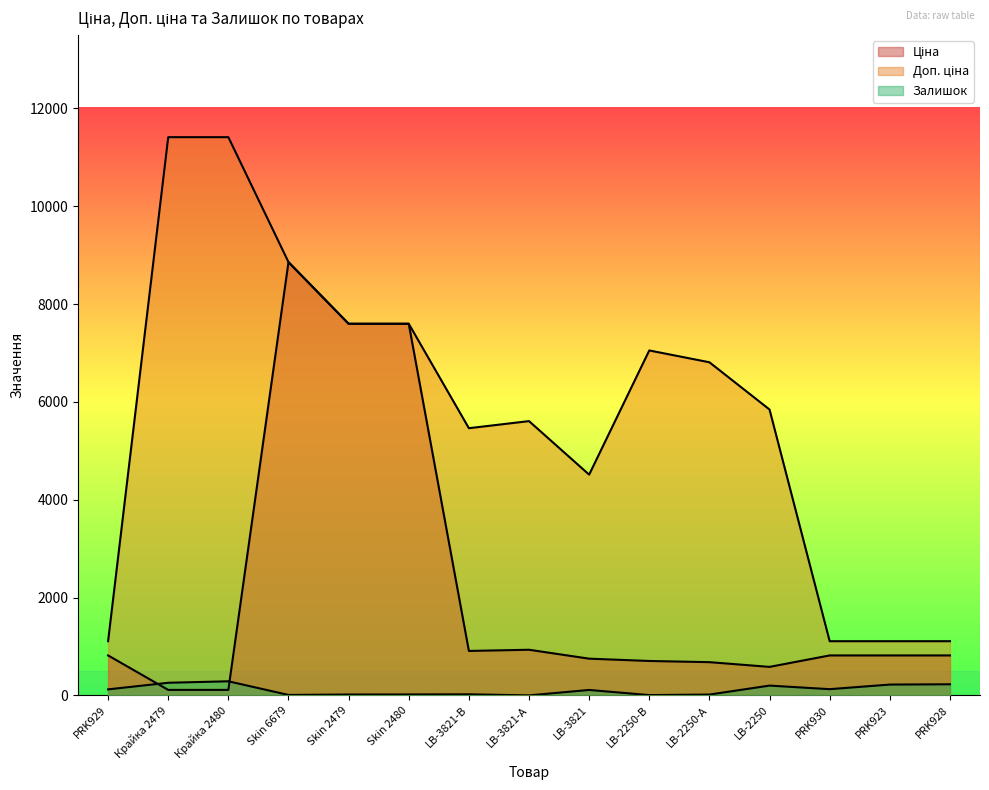

What is the label of the 14th point from the right?

Крайка 2479